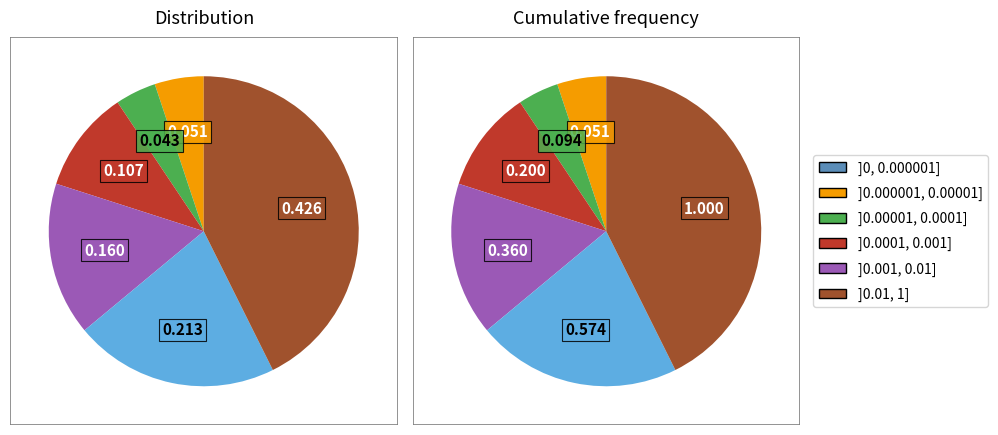

Is Base Capital 75000 the majority of the pie?

No